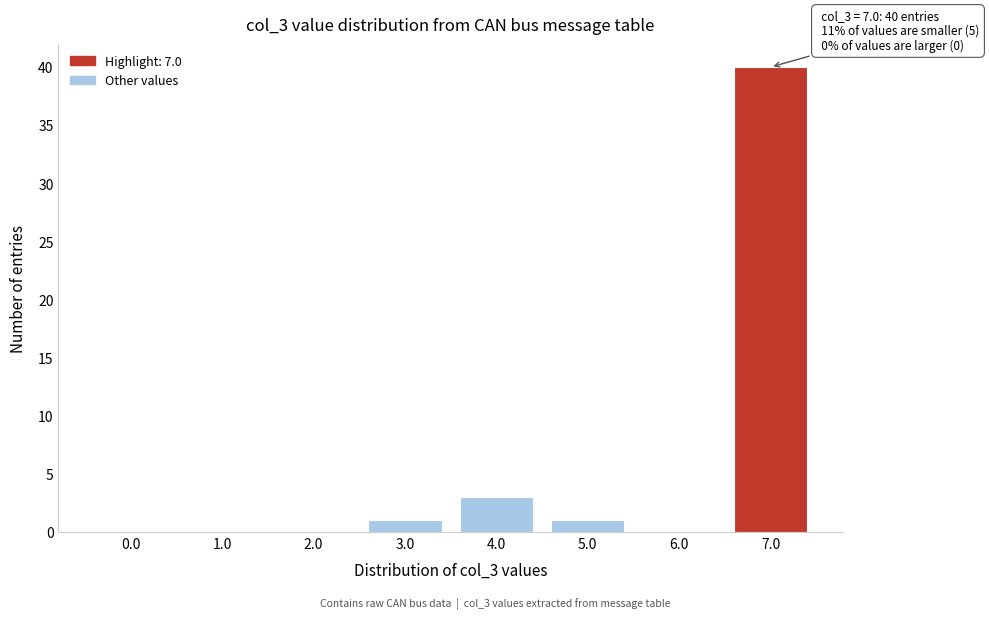

Reading left to right, list all the values displayed in this chart.

0.0=0	1.0=0	2.0=0	3.0=1	4.0=3	5.0=1	6.0=0	7.0=40